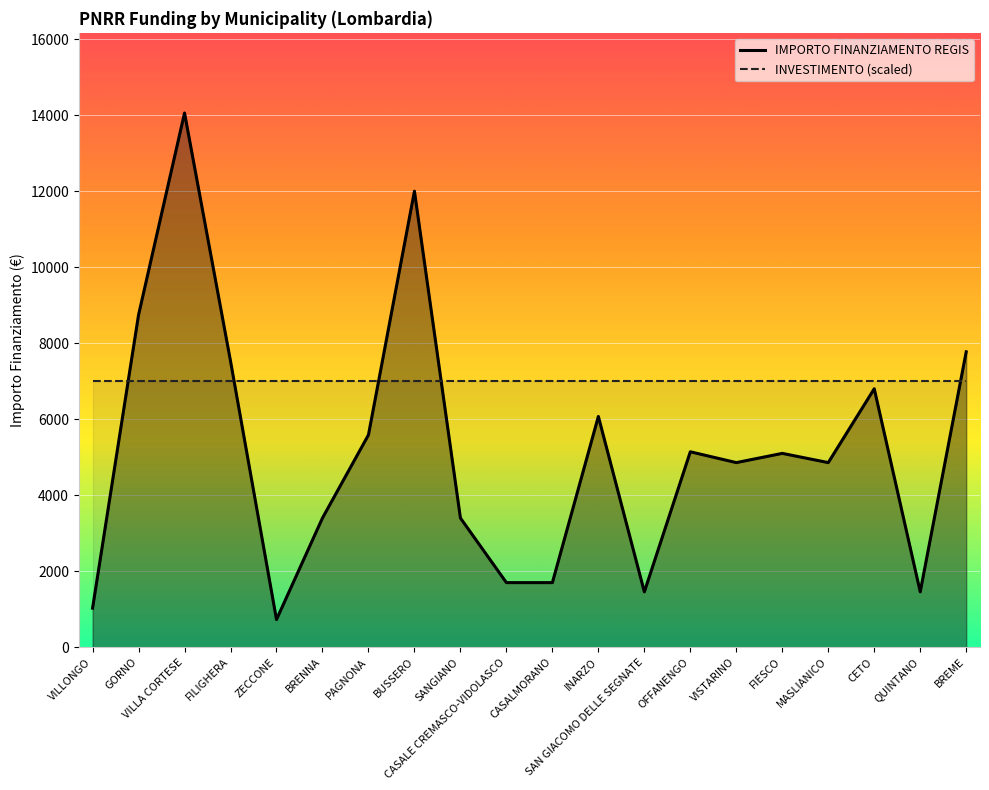

What is the value of the INVESTIMENTO (scaled) point at the 20th from the left?

7000